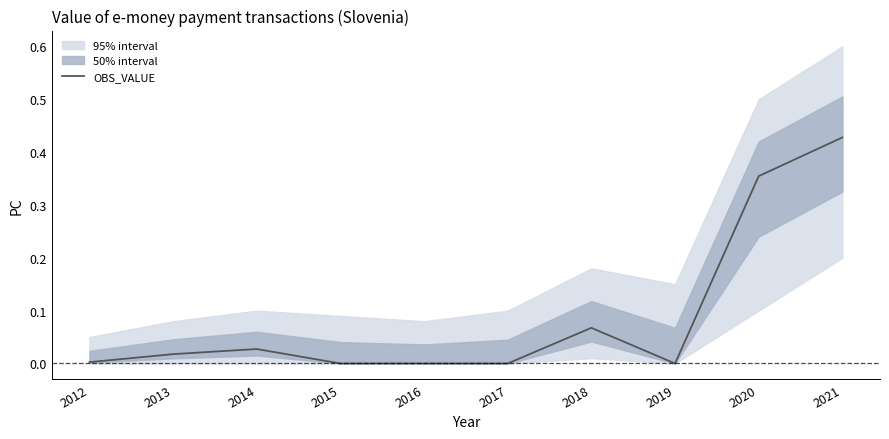

At which category does the data reach its first local valley?

2019